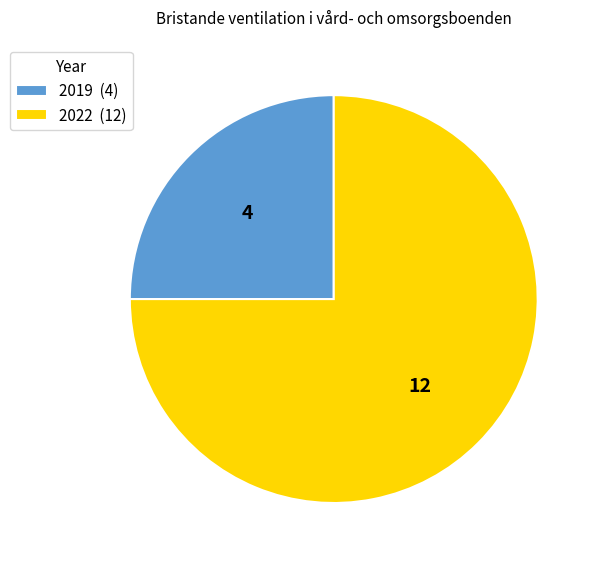

Which slice is the smallest?

2019